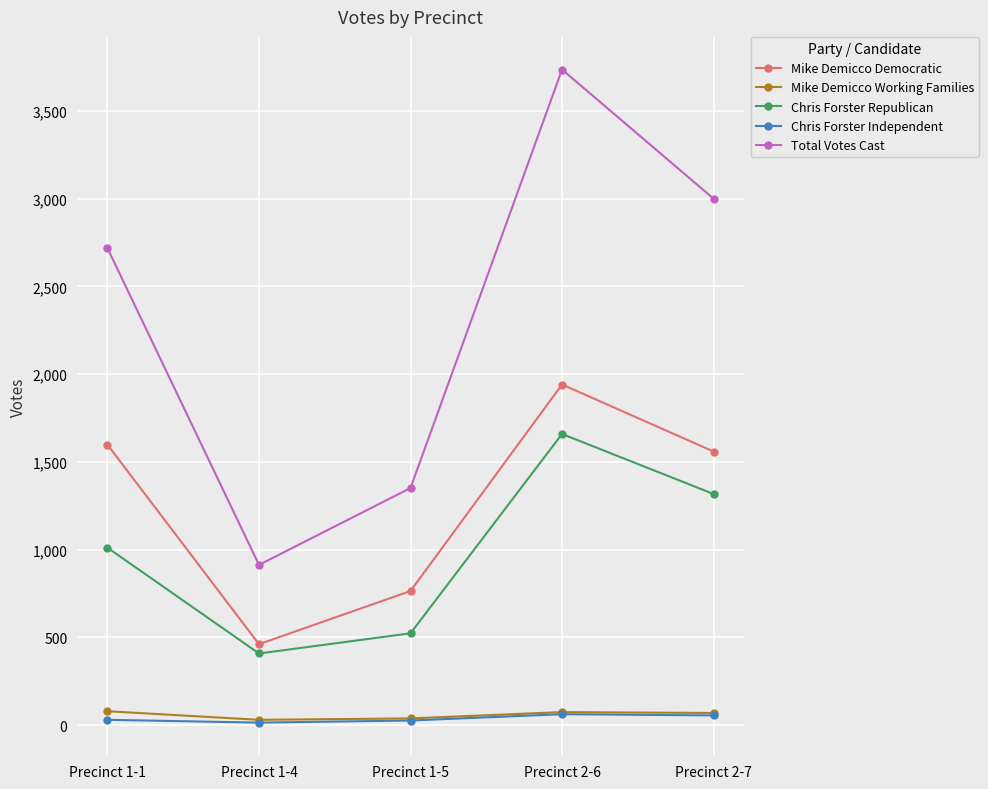

What is the total value across all series at Precinct 1-4?

1826